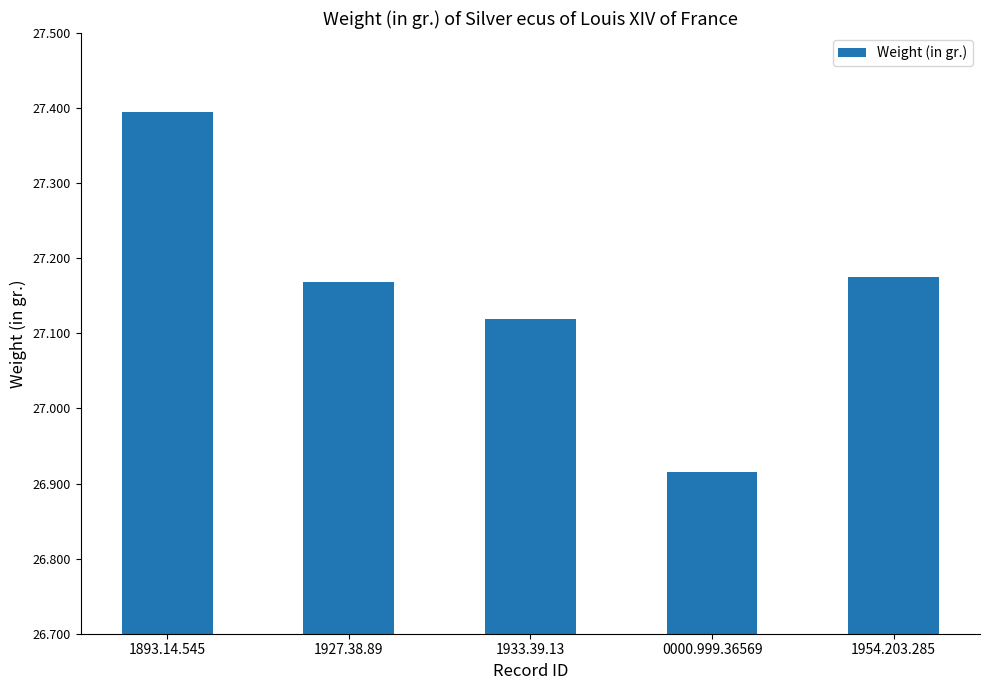

True or false: the data shows 15.4 at 1927.38.89.

False